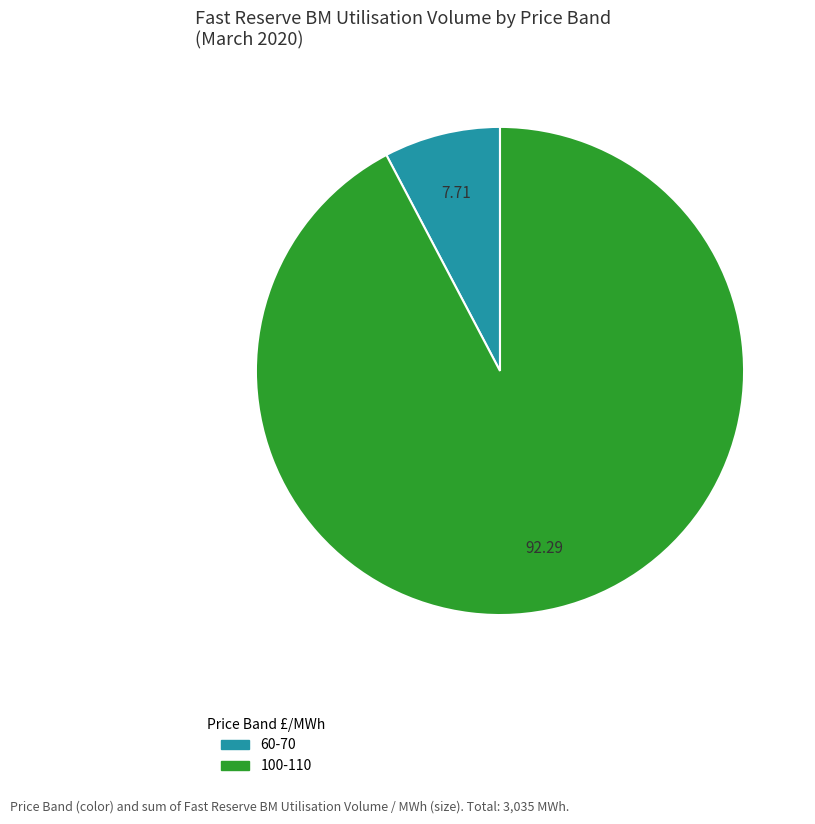

Approximately how many times larger is the value at 100-110 compared to 60-70?

12.0